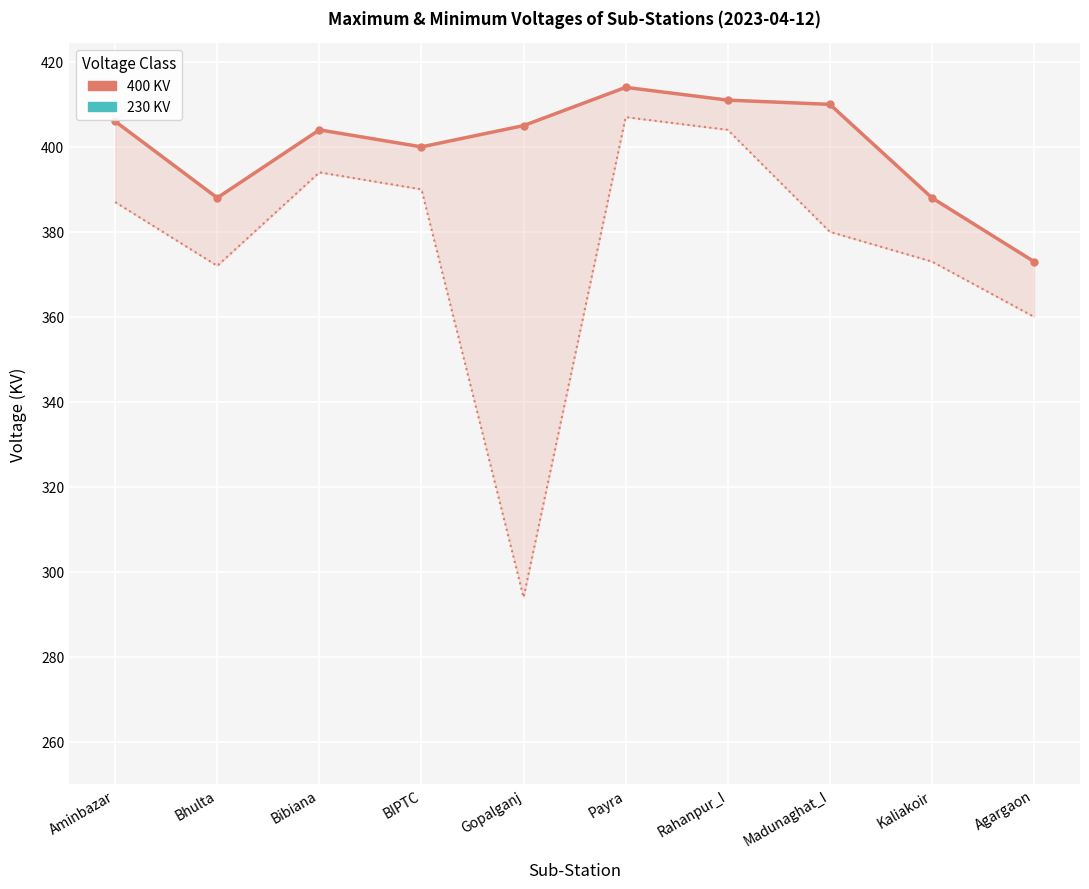

How many values in the 230 KV Min Voltage series exceed 222?

4